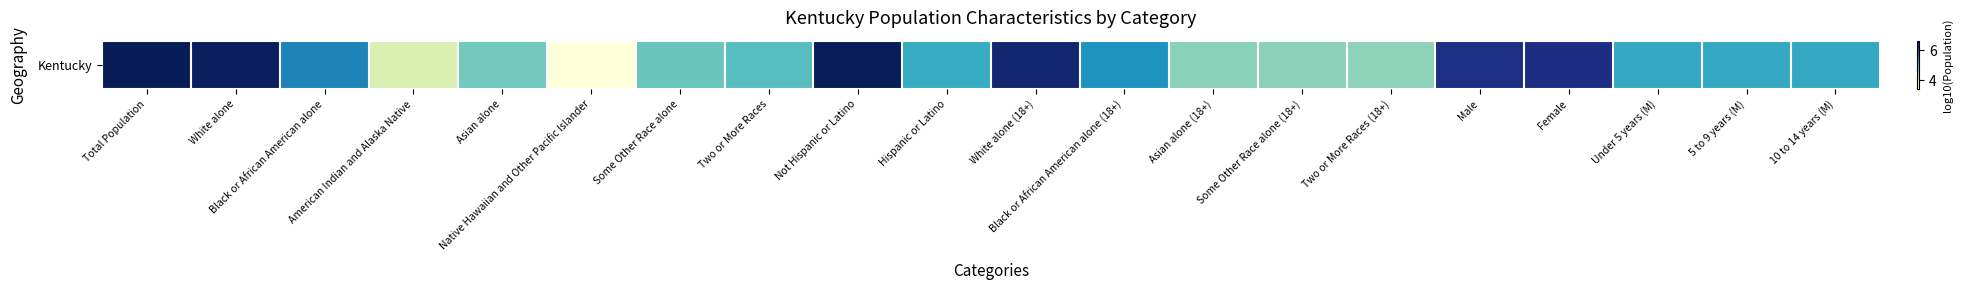

Which label corresponds to the largest value in the chart?

Total Population